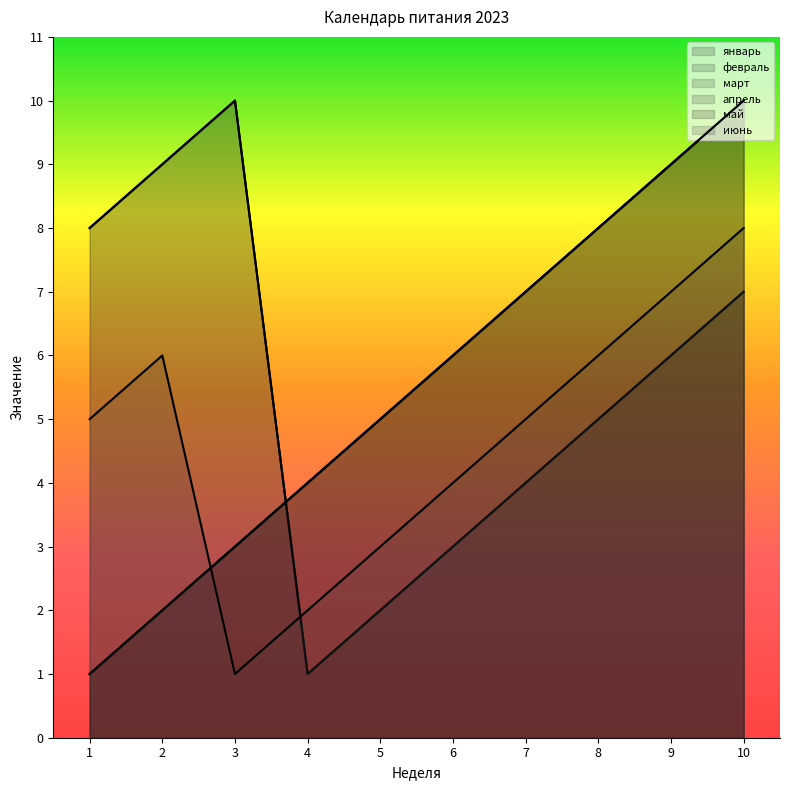

How many intersections are there between апрель and июнь?

1